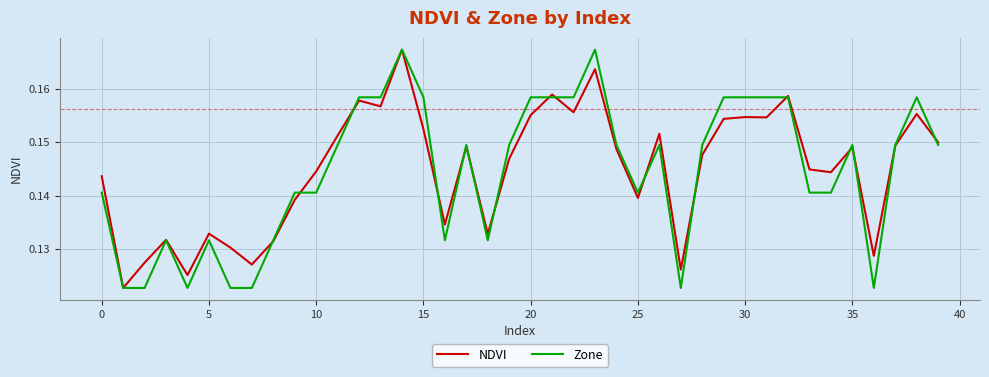

Which series ends up on top after the final intersection of Zone and NDVI?

NDVI